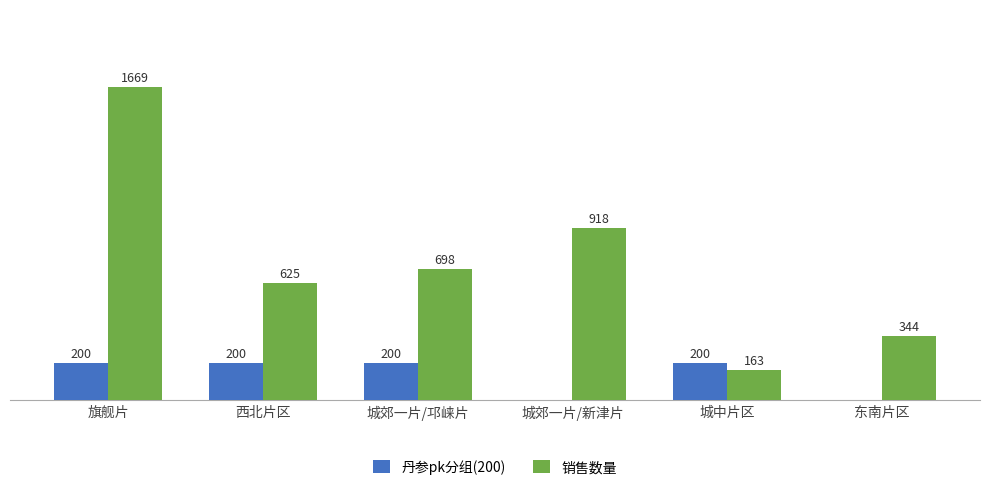

Which series changed the most between 城郊一片/新津片 and 城中片区?

销售数量